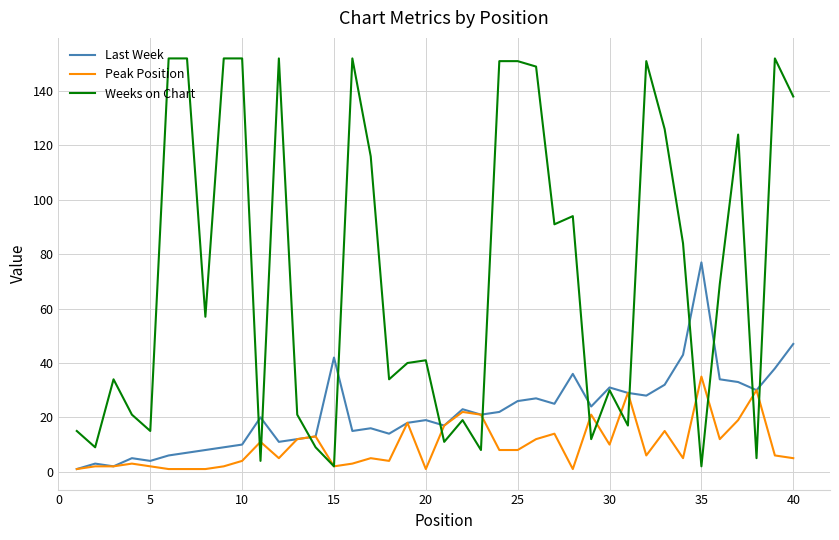

List the series in order of their peak value, highest first.

Weeks on Chart, Last Week, Peak Position